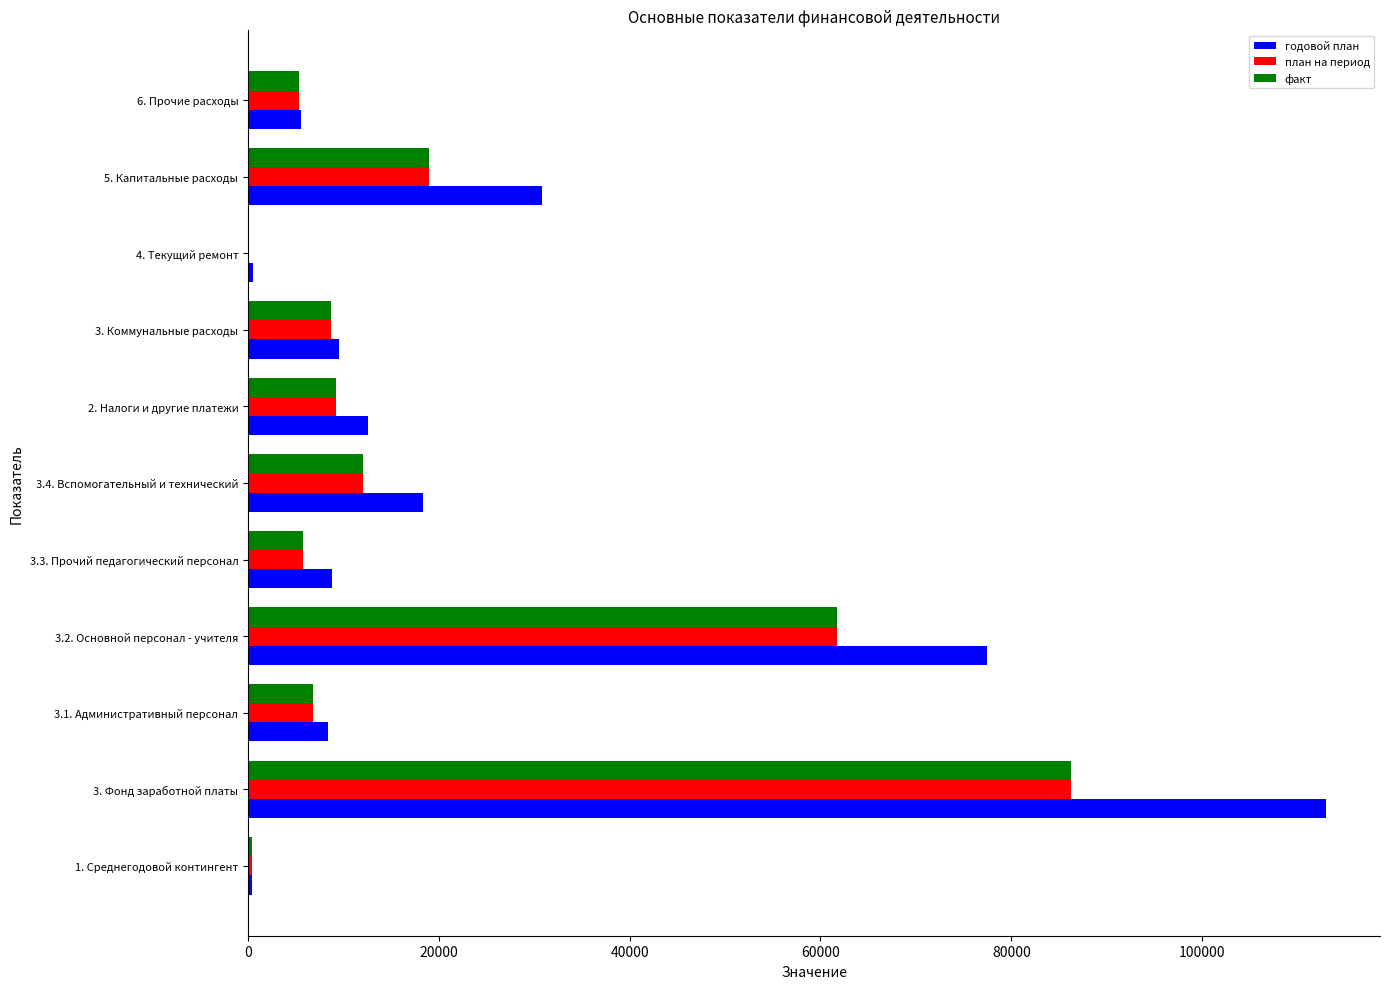

Where is факт nearest to the value 43142?

3.2. Основной персонал - учителя